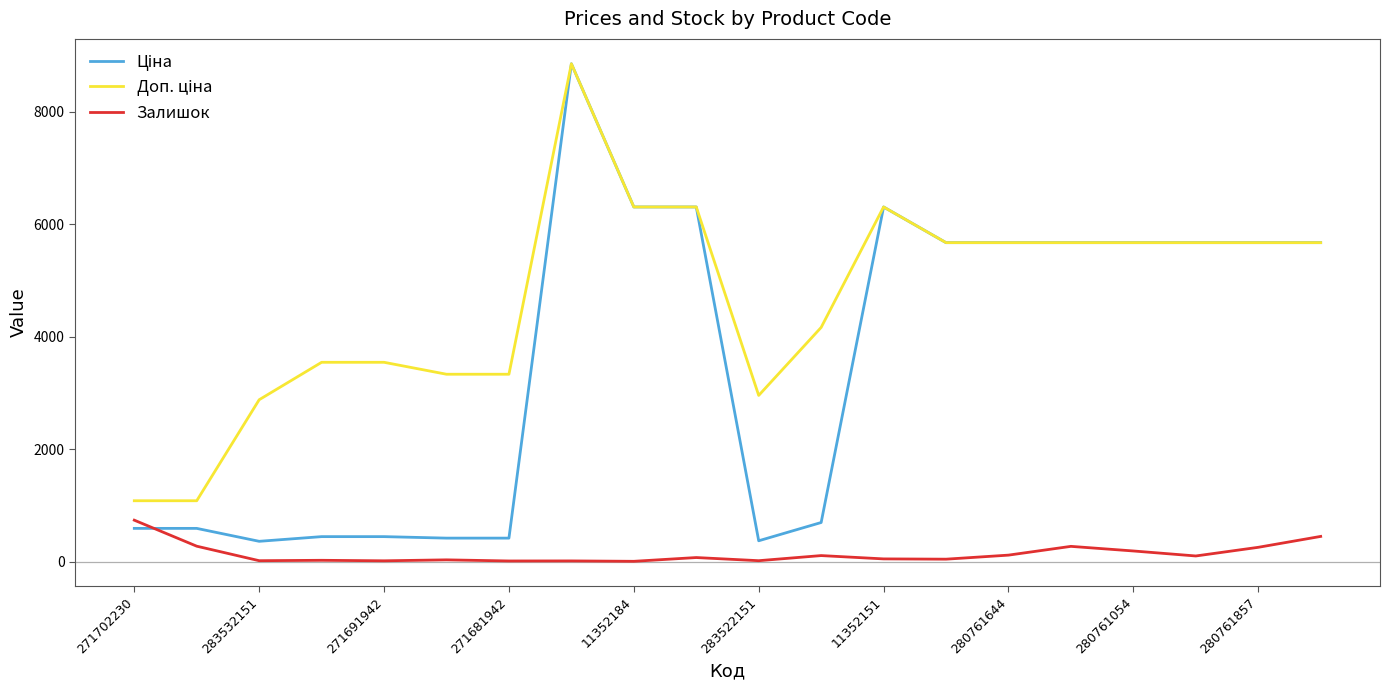

What is the maximum value shown in the chart?

8856.7